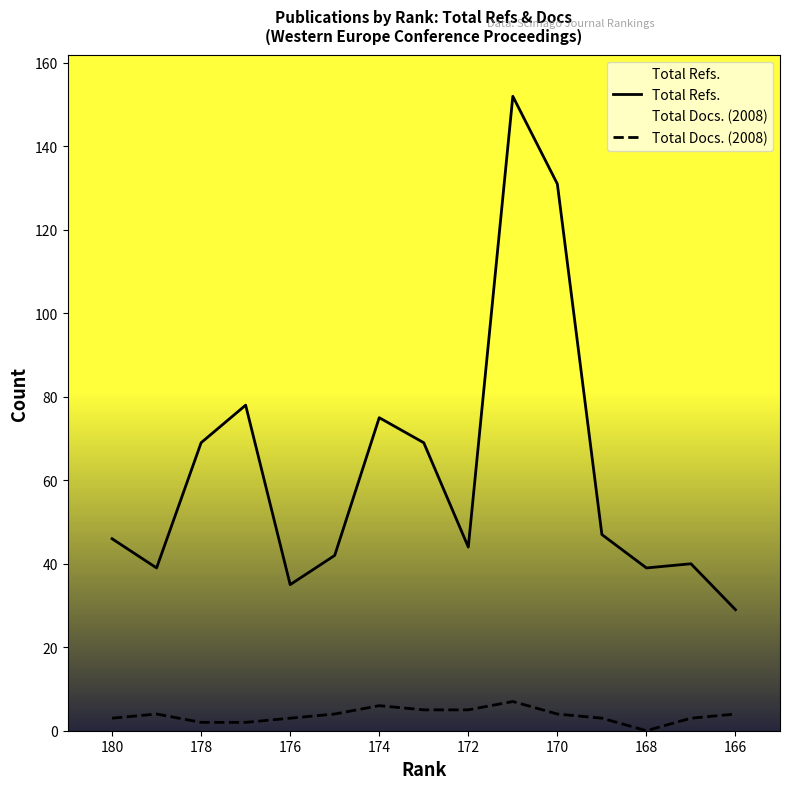

How many lines are shown in the chart?

2